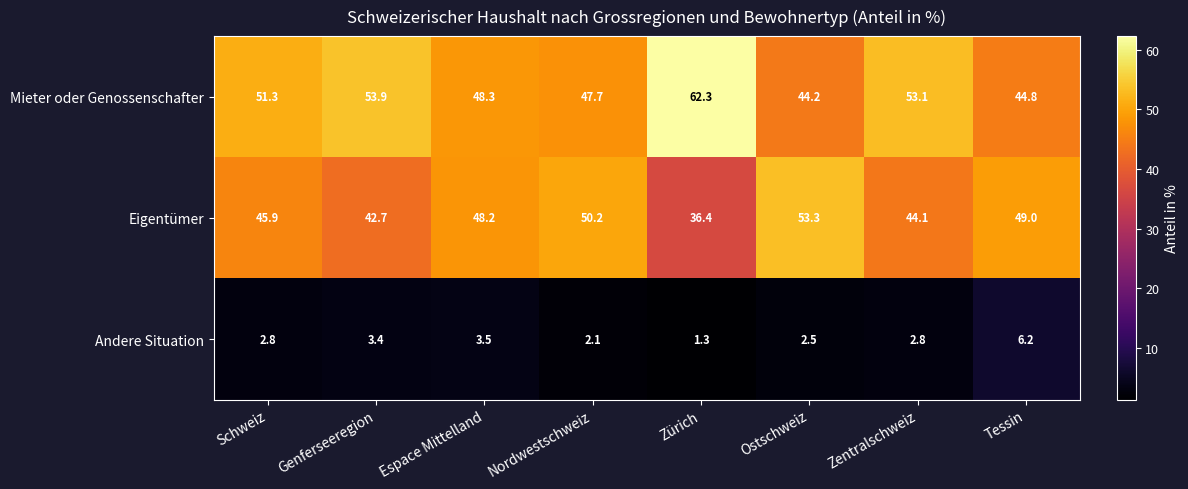

Reading left to right, transcribe all the data shown in this chart.

Mieter oder Genossenschafter: Schweiz=51.3	Genferseeregion=53.9	Espace Mittelland=48.3	Nordwestschweiz=47.7	Zürich=62.3	Ostschweiz=44.2	Zentralschweiz=53.1	Tessin=44.8
Eigentümer: Schweiz=45.9	Genferseeregion=42.7	Espace Mittelland=48.2	Nordwestschweiz=50.2	Zürich=36.4	Ostschweiz=53.3	Zentralschweiz=44.1	Tessin=49.0
Andere Situation: Schweiz=2.8	Genferseeregion=3.4	Espace Mittelland=3.5	Nordwestschweiz=2.1	Zürich=1.3	Ostschweiz=2.5	Zentralschweiz=2.8	Tessin=6.2